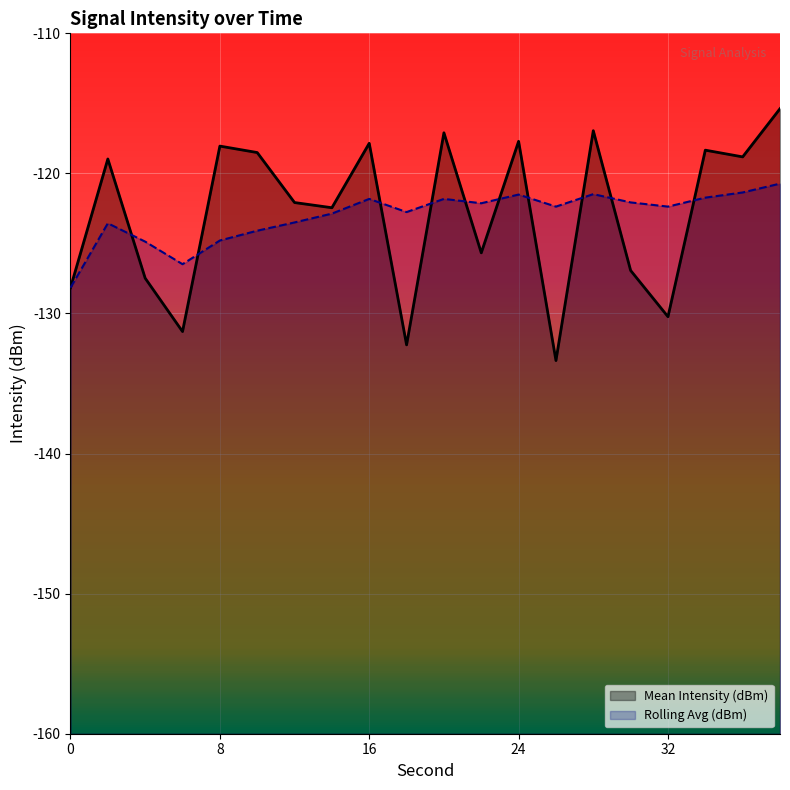

True or false: Mean Intensity (dBm) has a value of -122.1 at 12.

True